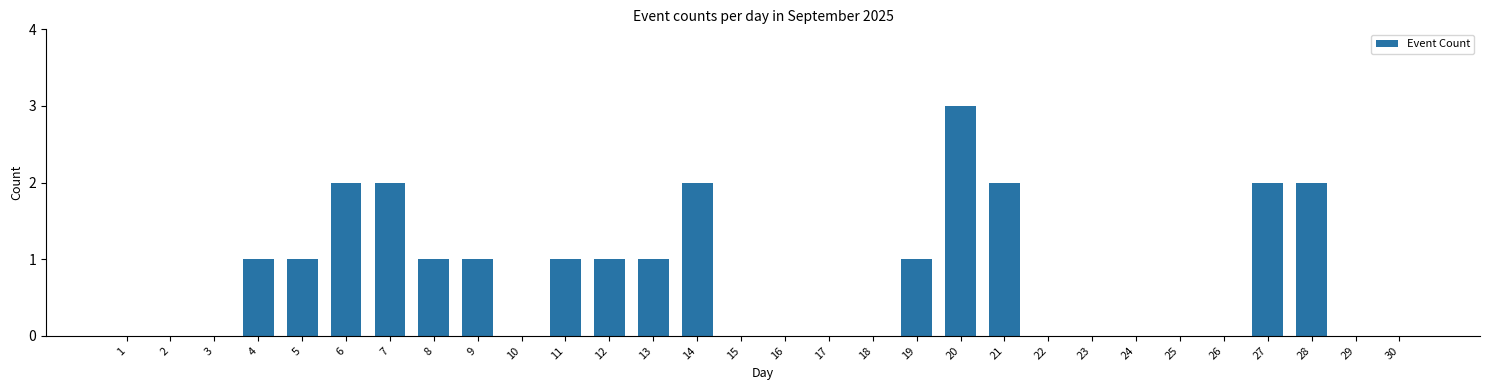

What is the ratio of the value at 27 to the value at 4?

2.0